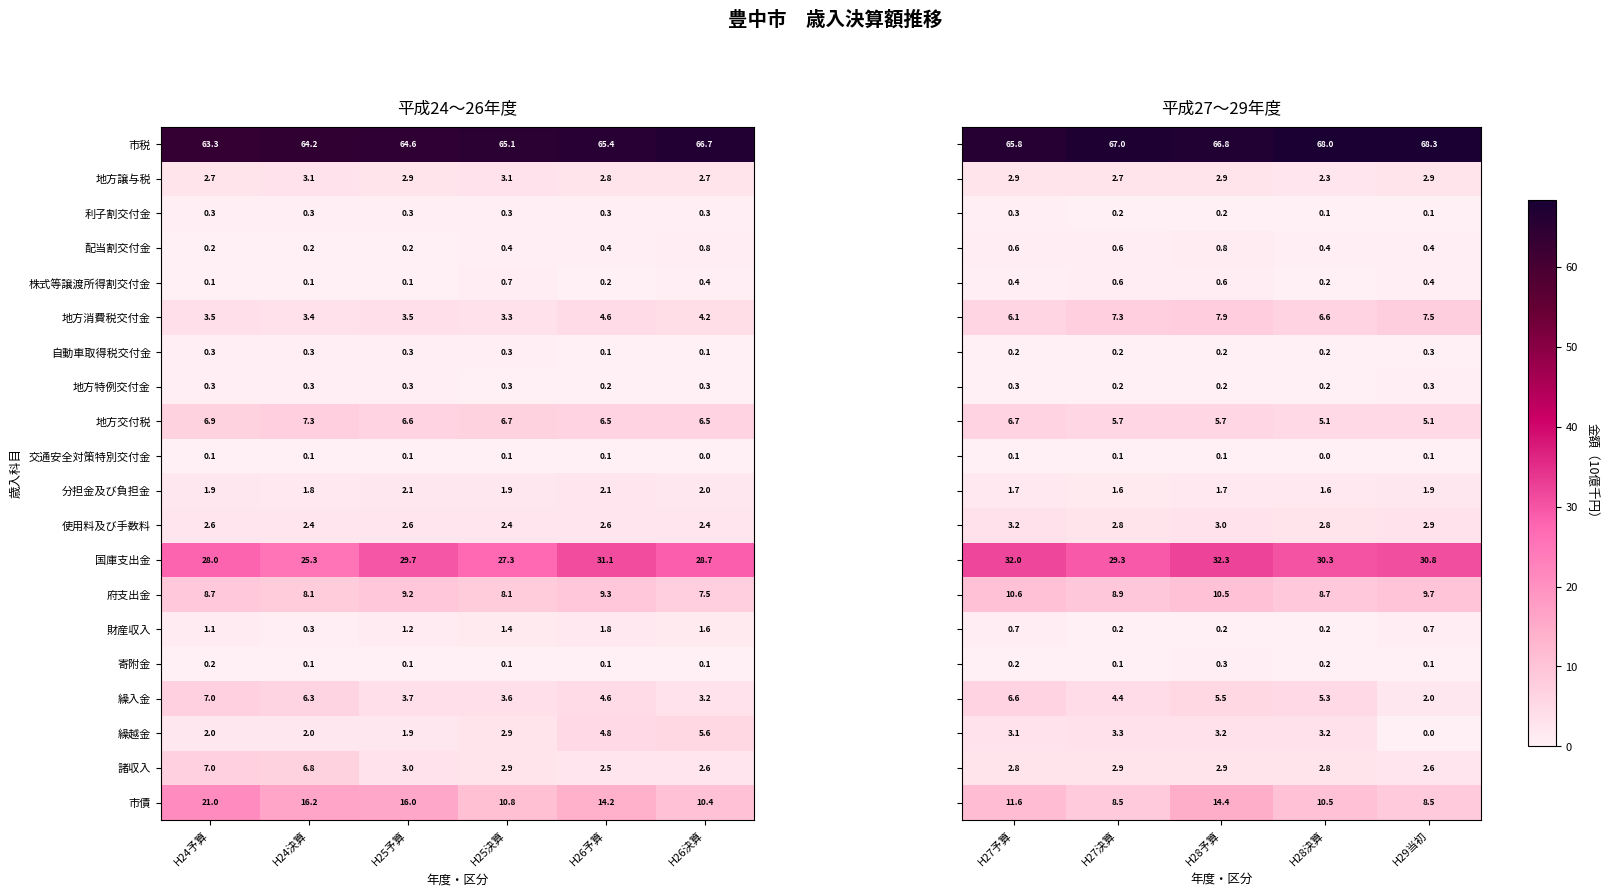

What is the sum of the 国庫支出金 values at H26予算 and H25決算?

58.4